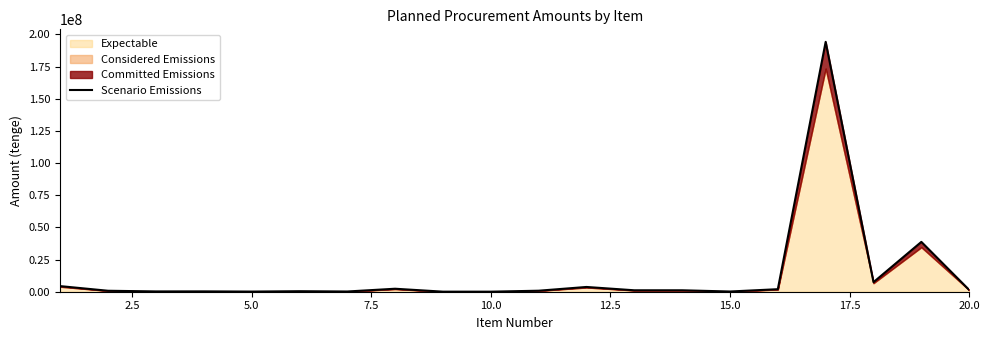

Which category has the lowest value across all series?

10.0